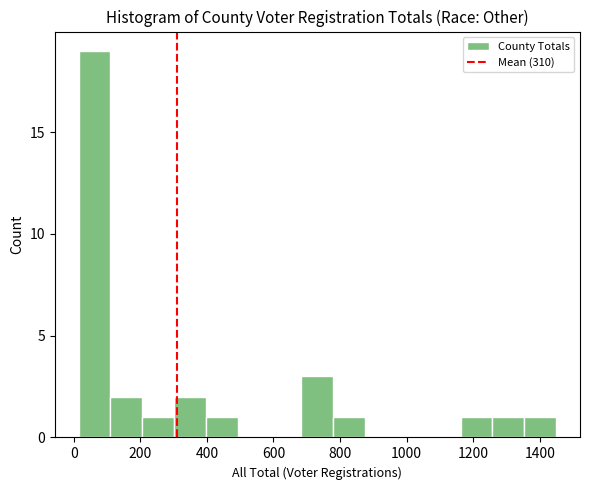

Which range on the x-axis has the tallest bar?

20 to 120